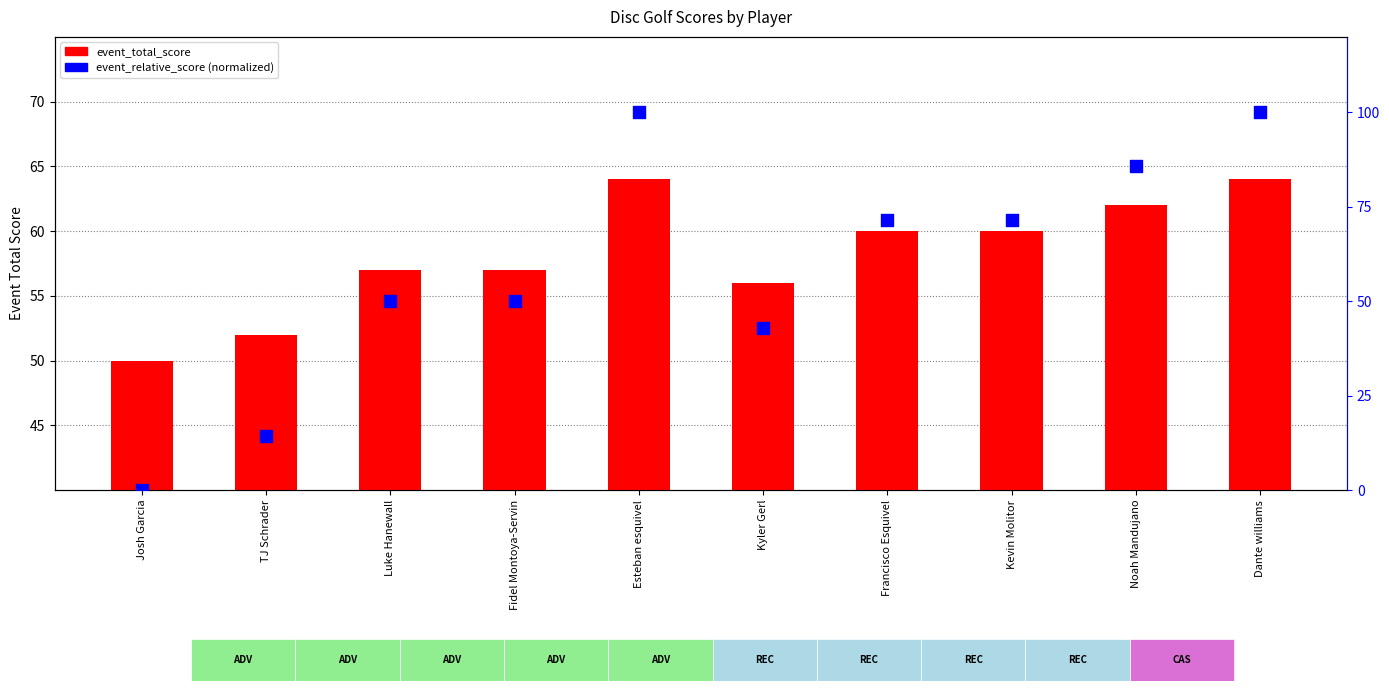

Which series reaches the minimum Y coordinate?

event_relative_score (normalized)